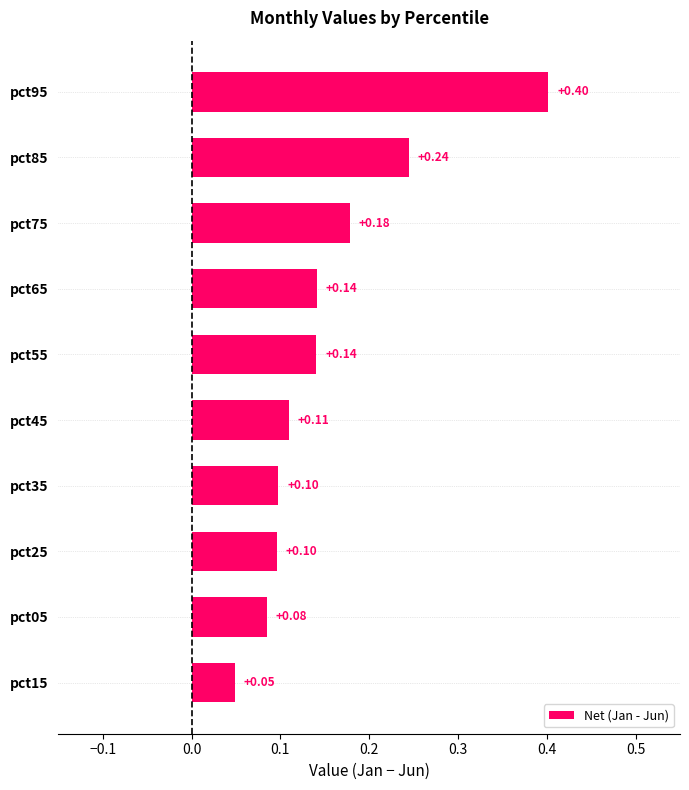

What is the difference between the maximum and minimum values?

0.4